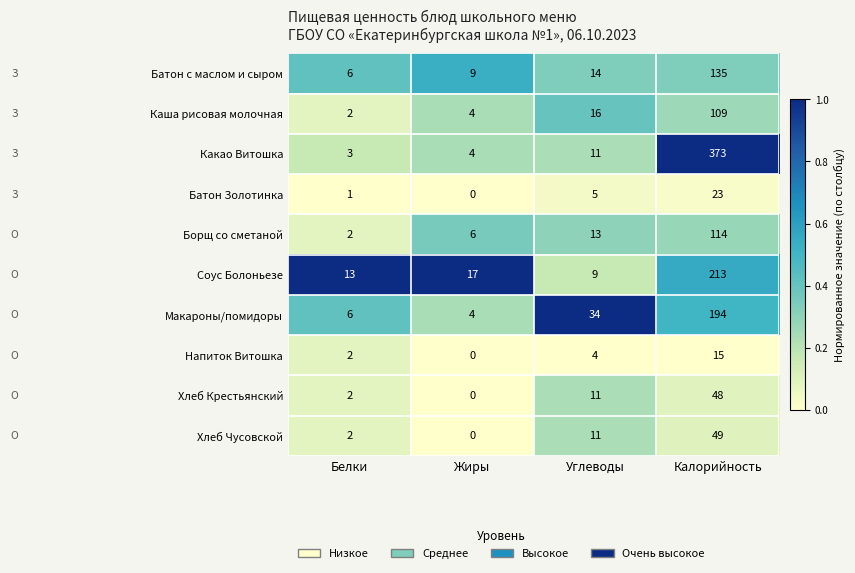

At which label is Какао Витошка closest to 188?

Углеводы